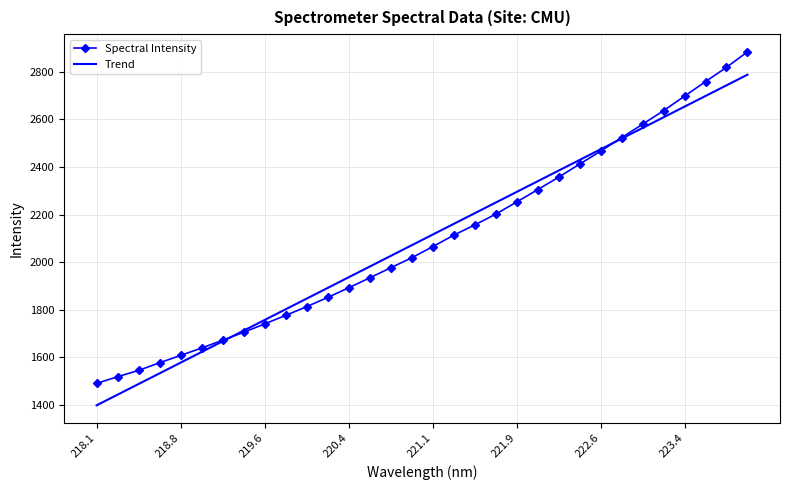

What is the maximum value shown in the chart?

2883.6